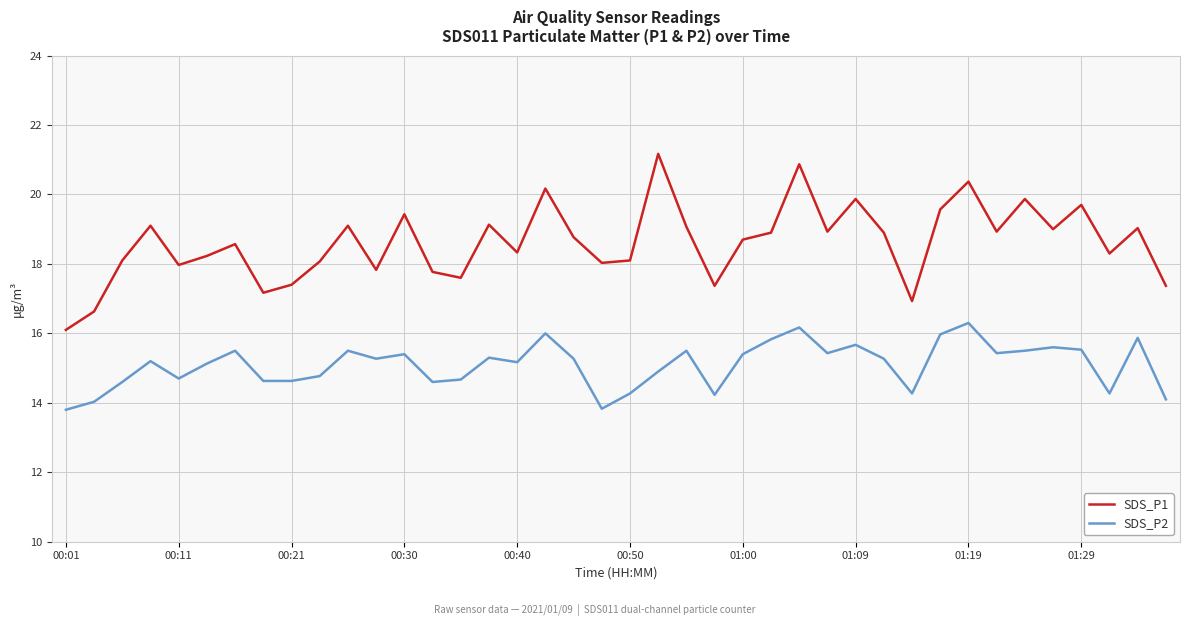

What is the difference between the maximum and minimum values in the SDS_P1 series?

5.1